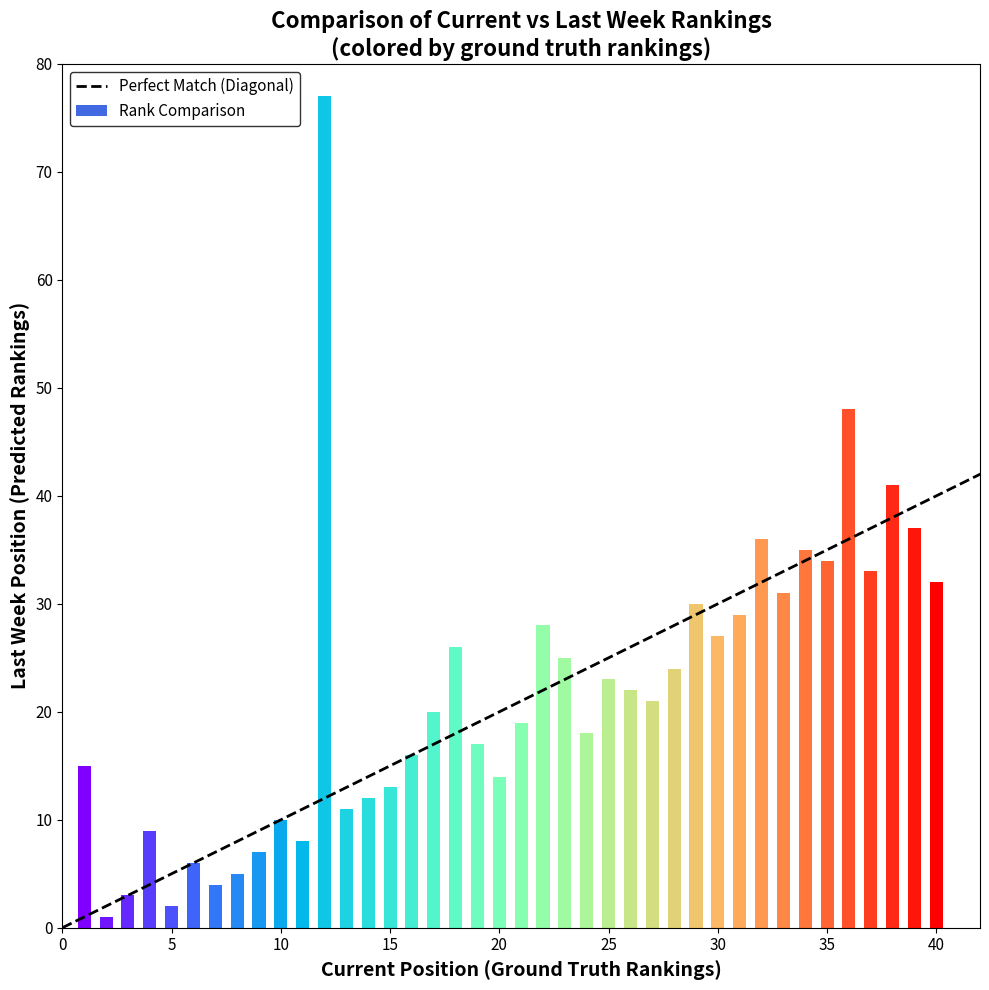

Which has a higher value, 5 or 0?

5